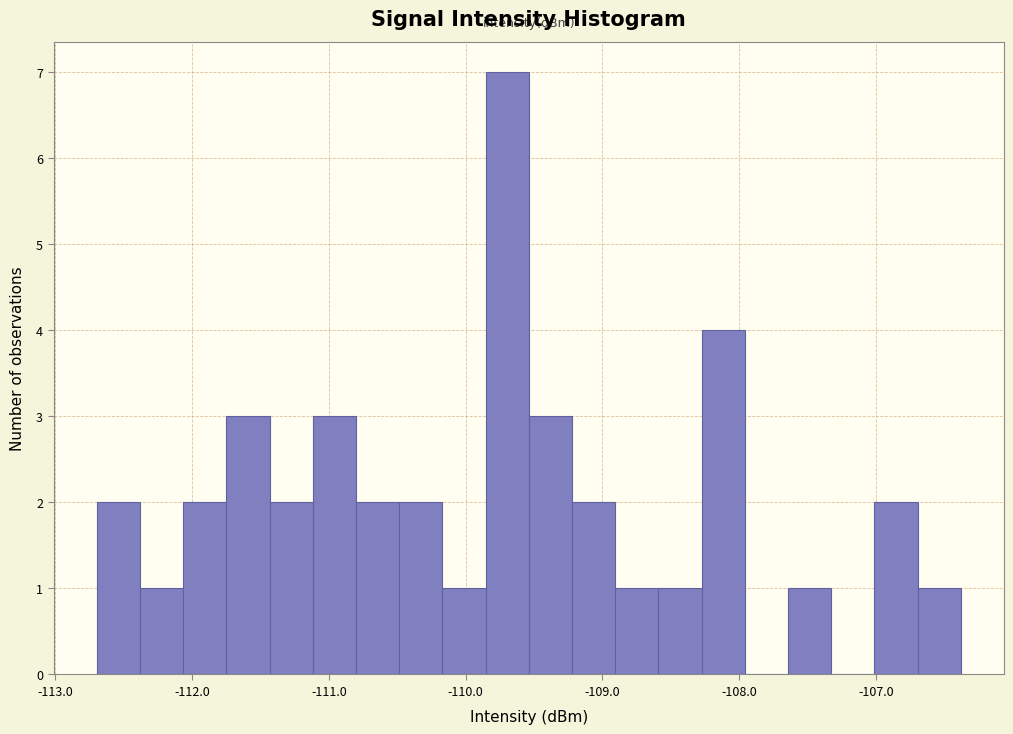

Read against the x-axis, roughly where is the centre of the tallest bar?

-109.7